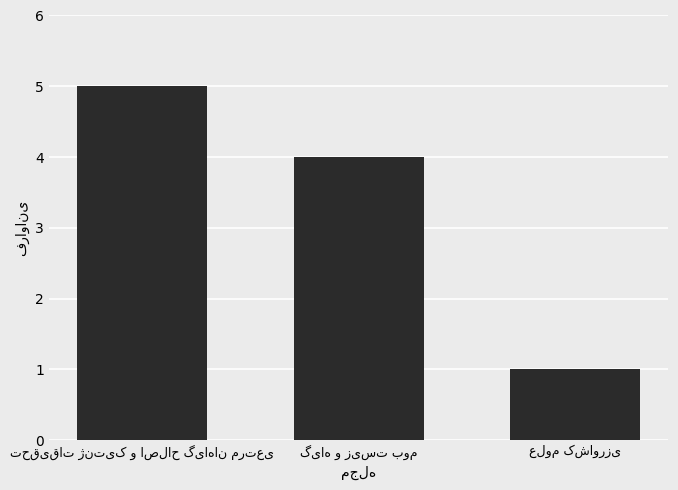

What is the maximum value shown in the chart?

5